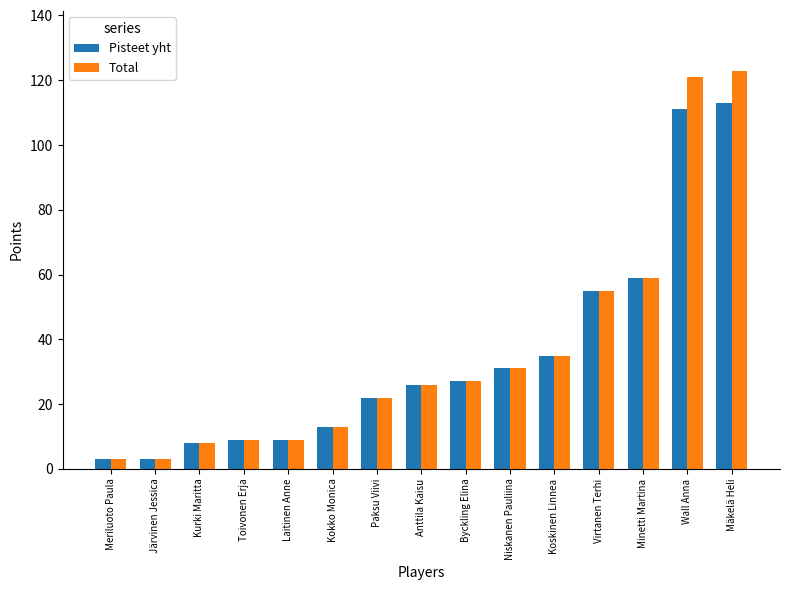

Rank the series by their maximum value, from highest to lowest.

Total, Pisteet yht